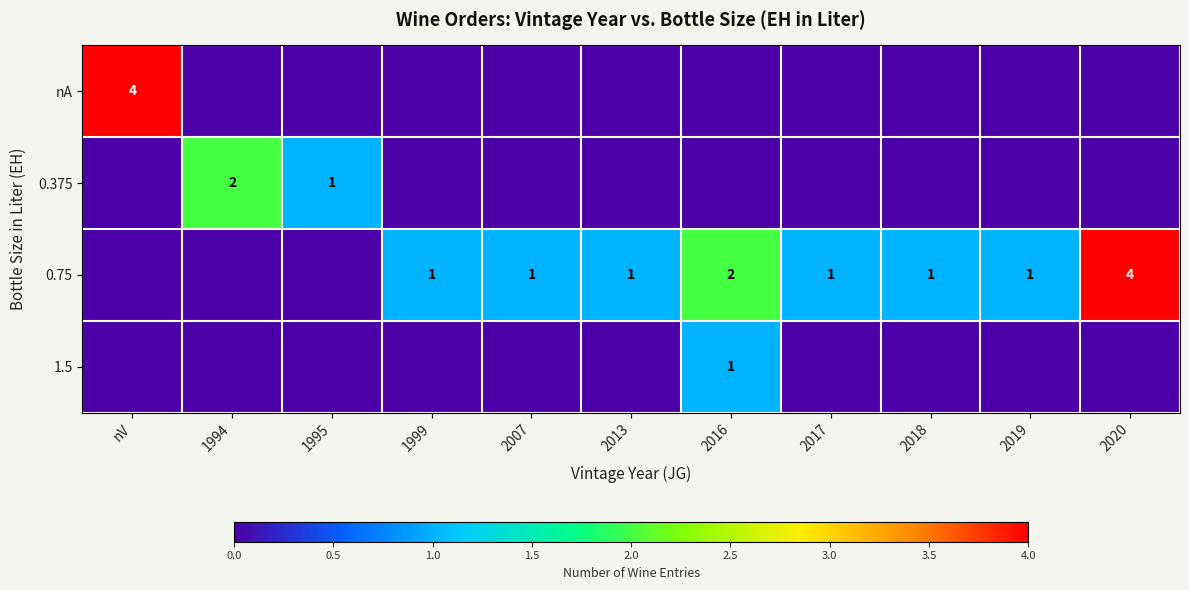

Between 2013 and 2007, which is larger?

2013